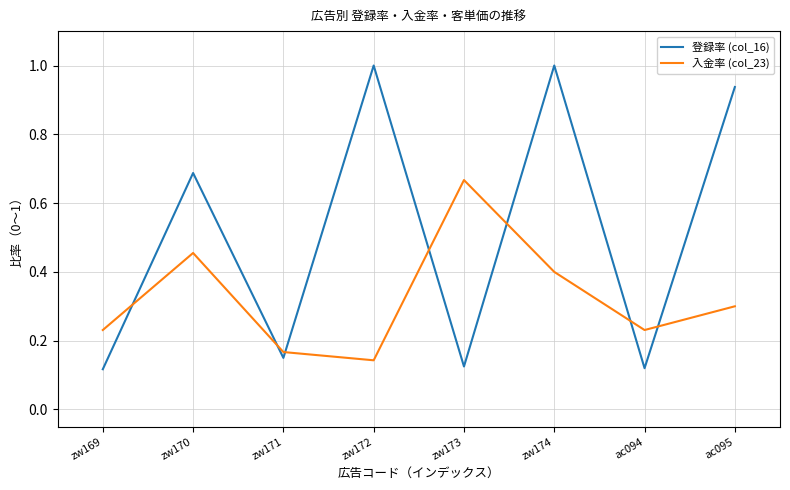

What is the sum of the 入金率 (col_23) values at zw173 and zw174?

1.1